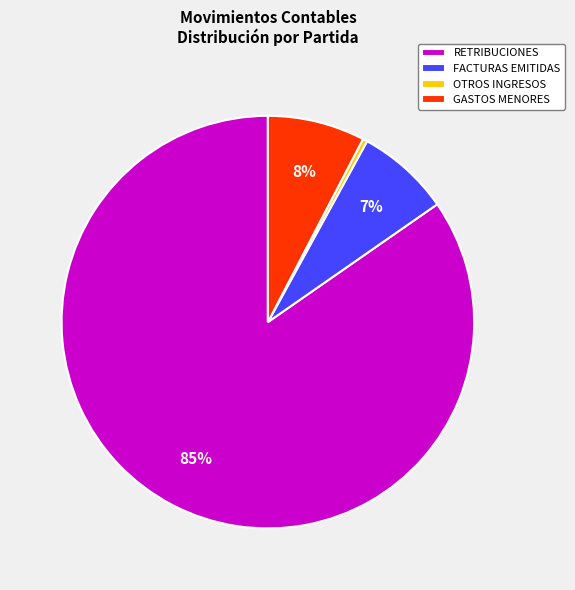

To the nearest percent, what is the combined percentage of GASTOS MENORES and OTROS INGRESOS?

8%